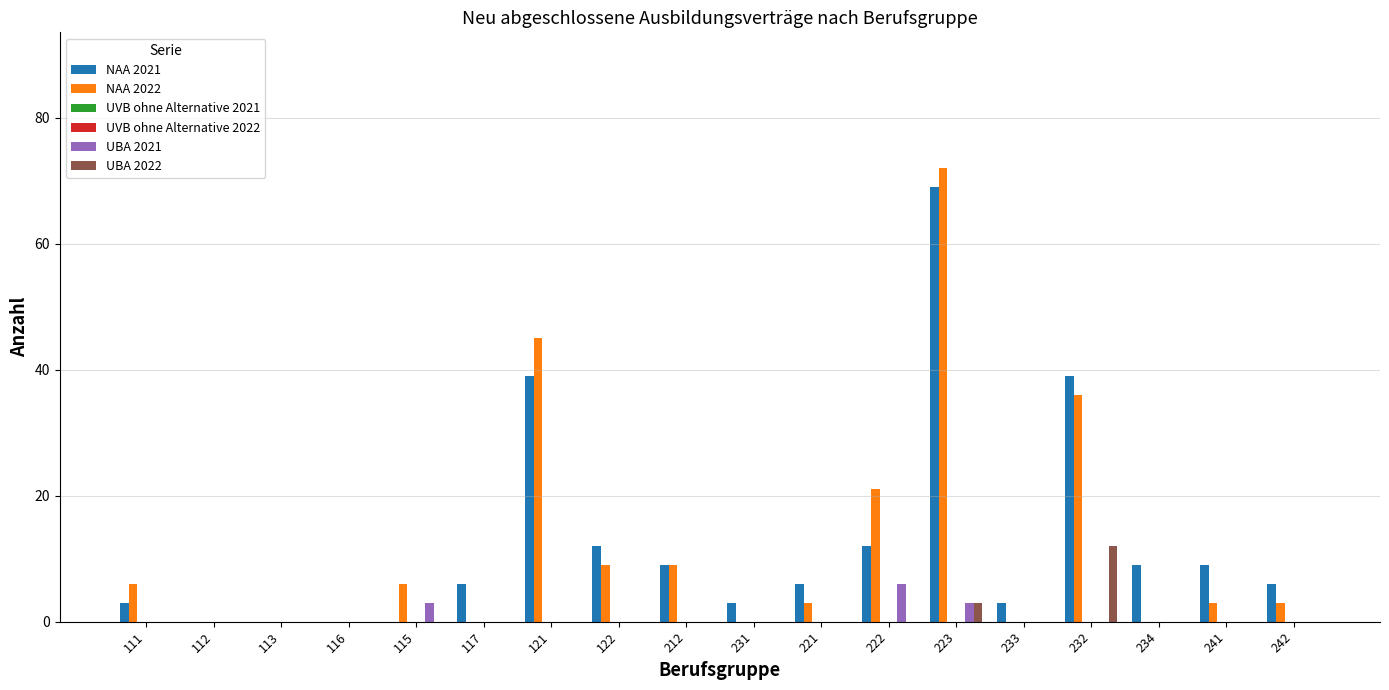

At which category is the sum across all series the highest?

223